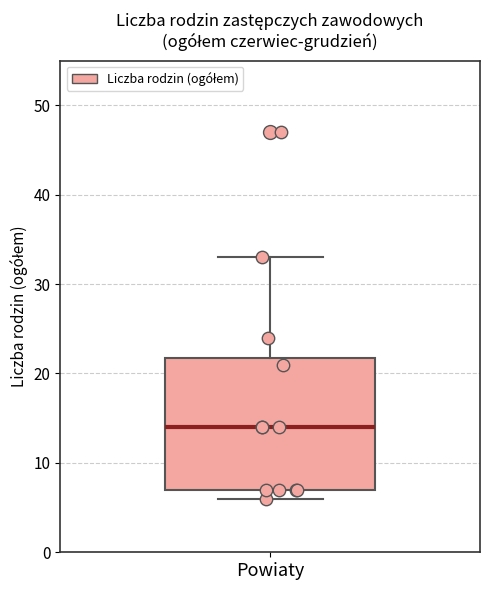

Transcribe this box plot: give where the median line is, the range the box spans, and where the two whiskers end, as read against the y-axis. The values are not printed on the chart, so give them approximately, as read against the axis.

median 14, box 7 to 22, whiskers 6 to 33